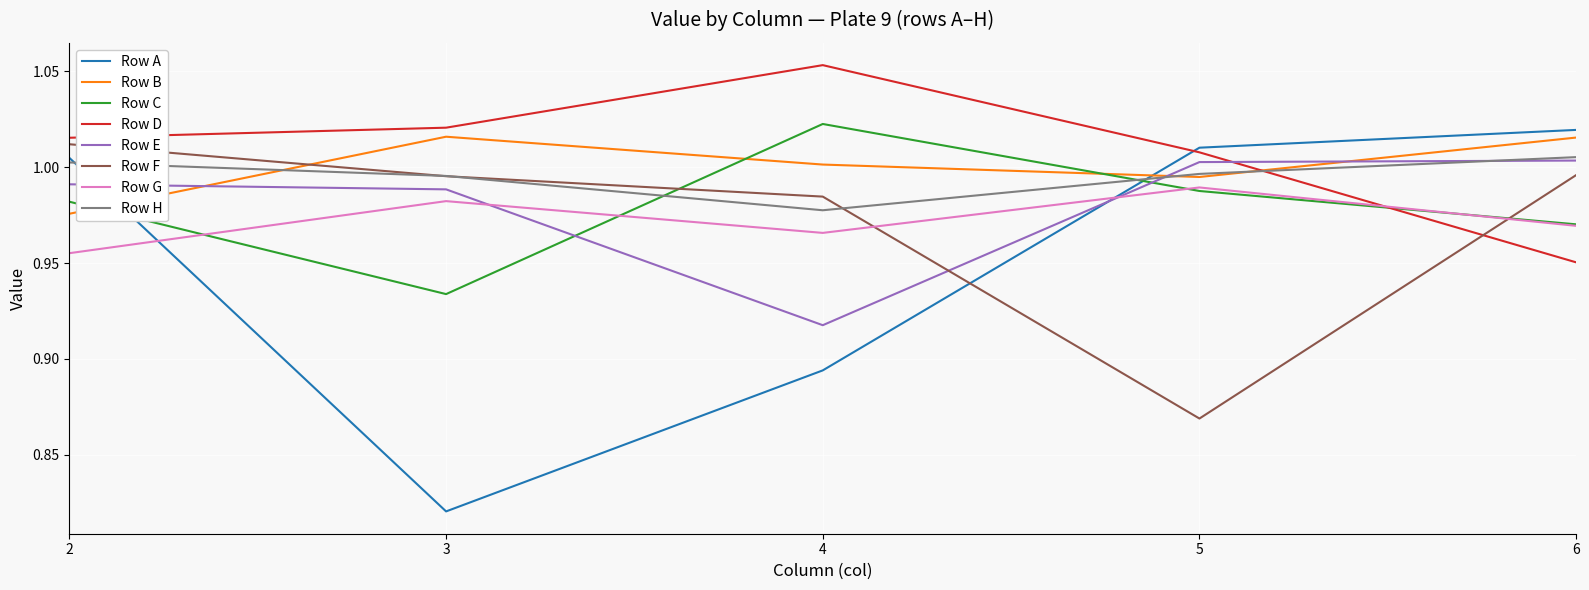

Does the chart have visible grid lines?

Yes